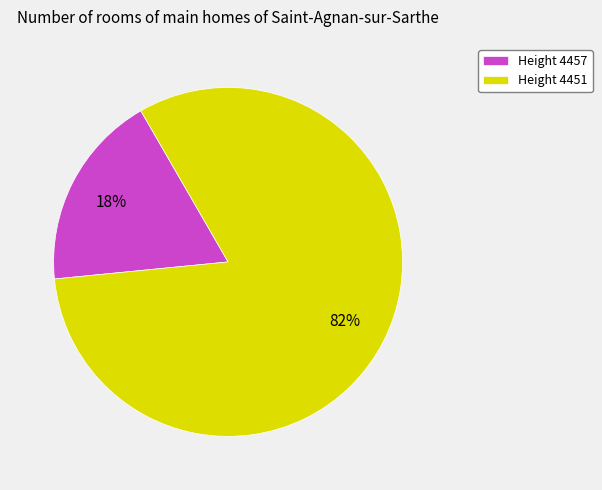

Rank the categories by value from lowest to highest.

Height 4457, Height 4451